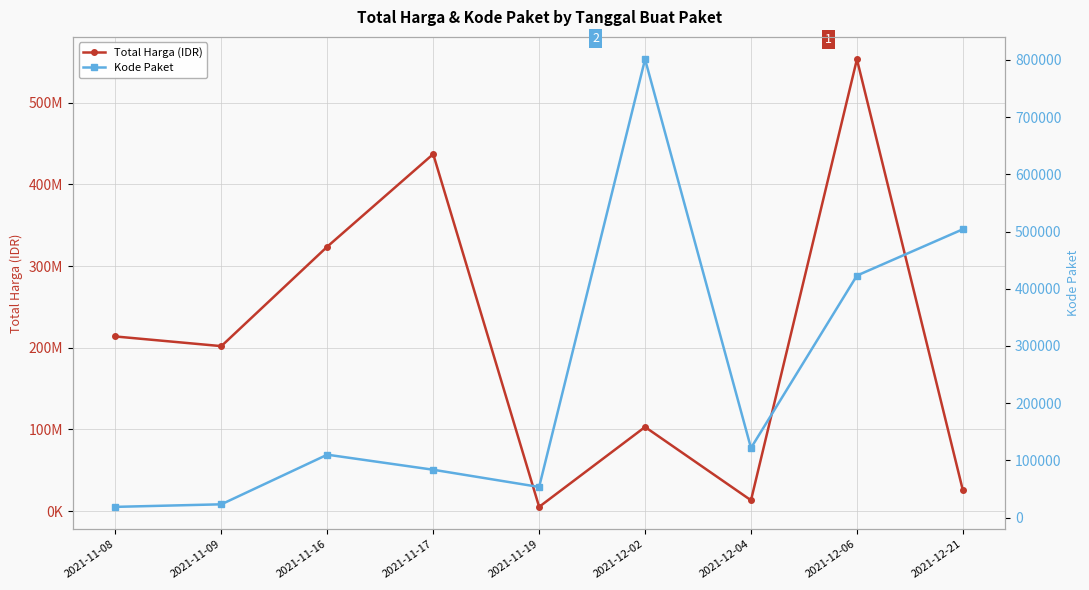

Is the value of Kode Paket at 2021-11-19 greater than the value of Total Harga (IDR) at 2021-12-02?

No